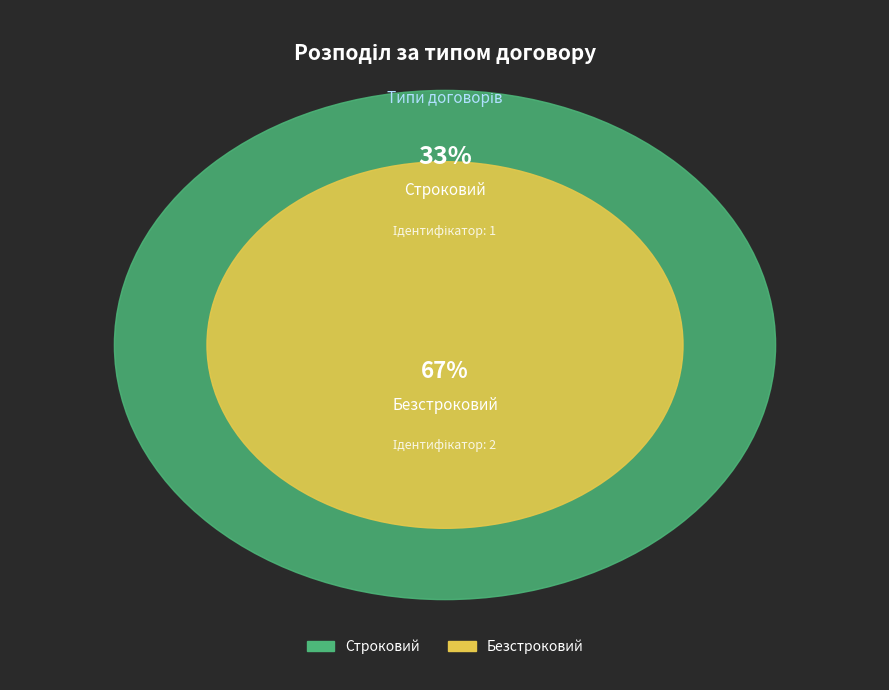

What is the majority slice?

Безстроковий